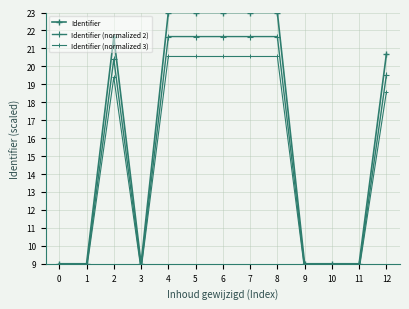

What is the approximate value of Identifier (normalized 3) at 12?

18.6